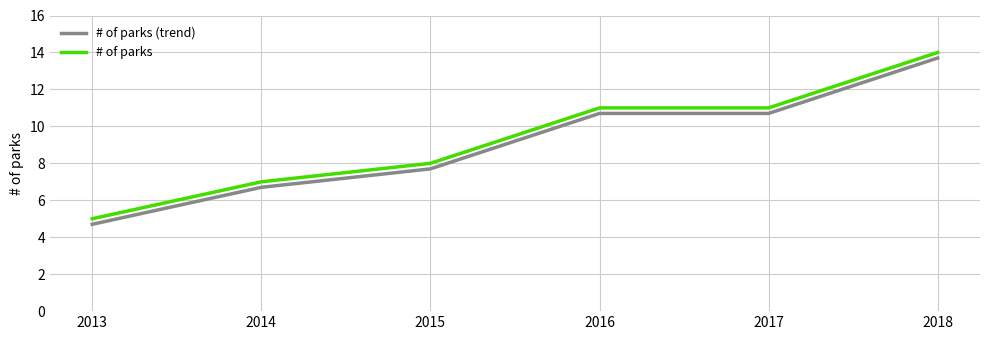

True or false: # of parks and # of parks (trend) cross at least once.

False